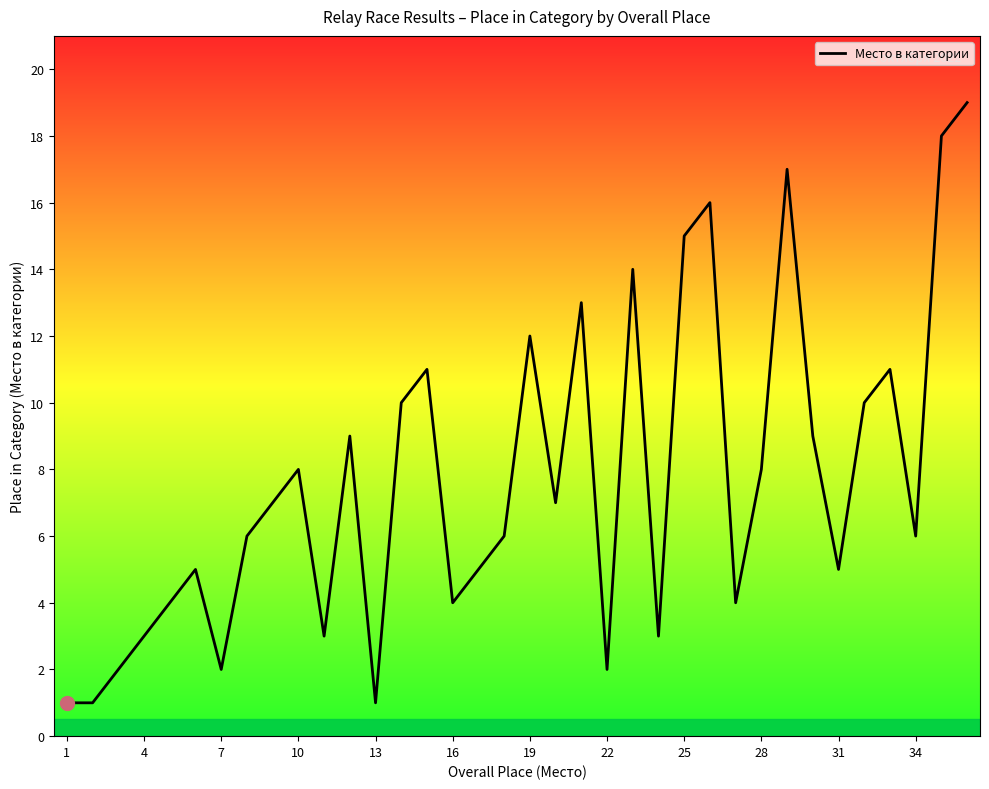

What is the greatest value displayed?

19